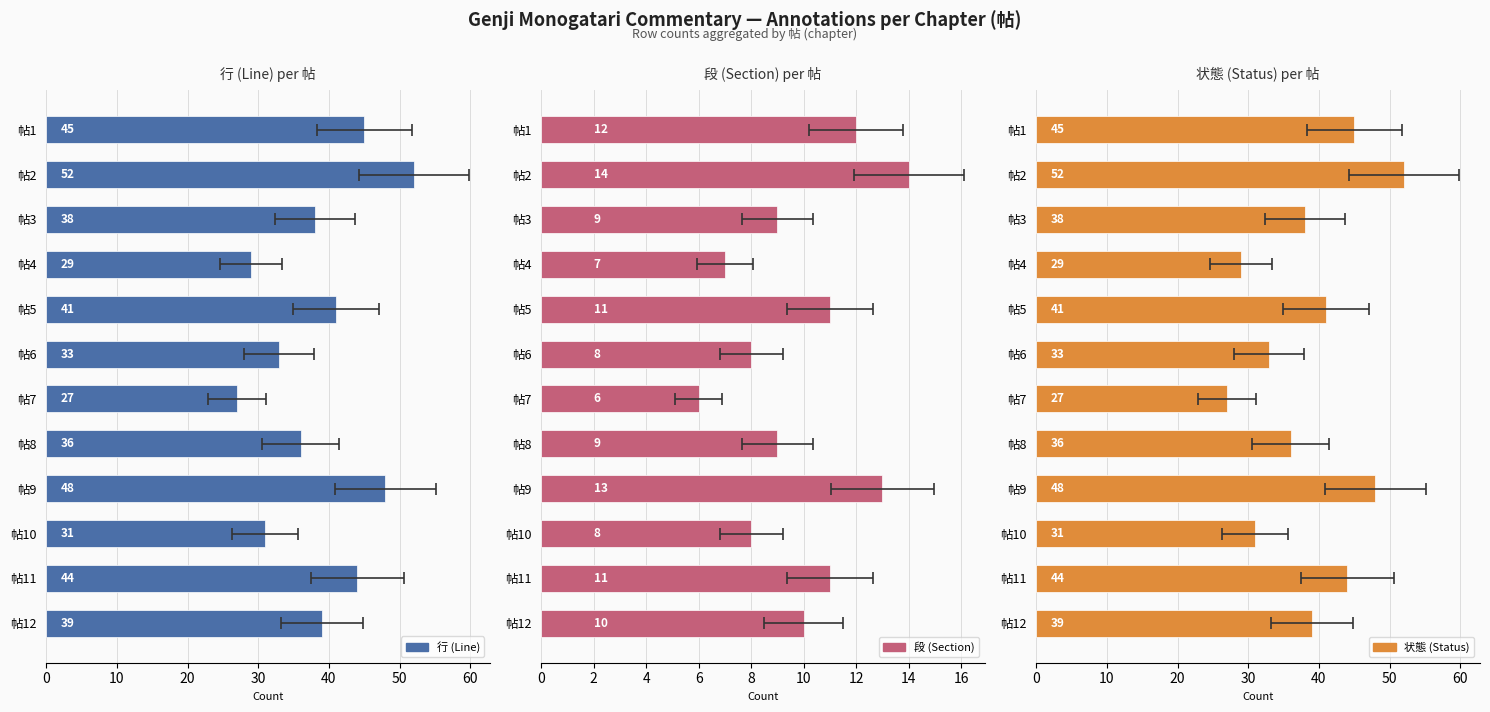

Between 帖3 and 帖5, which series saw the biggest shift?

行 (Line)